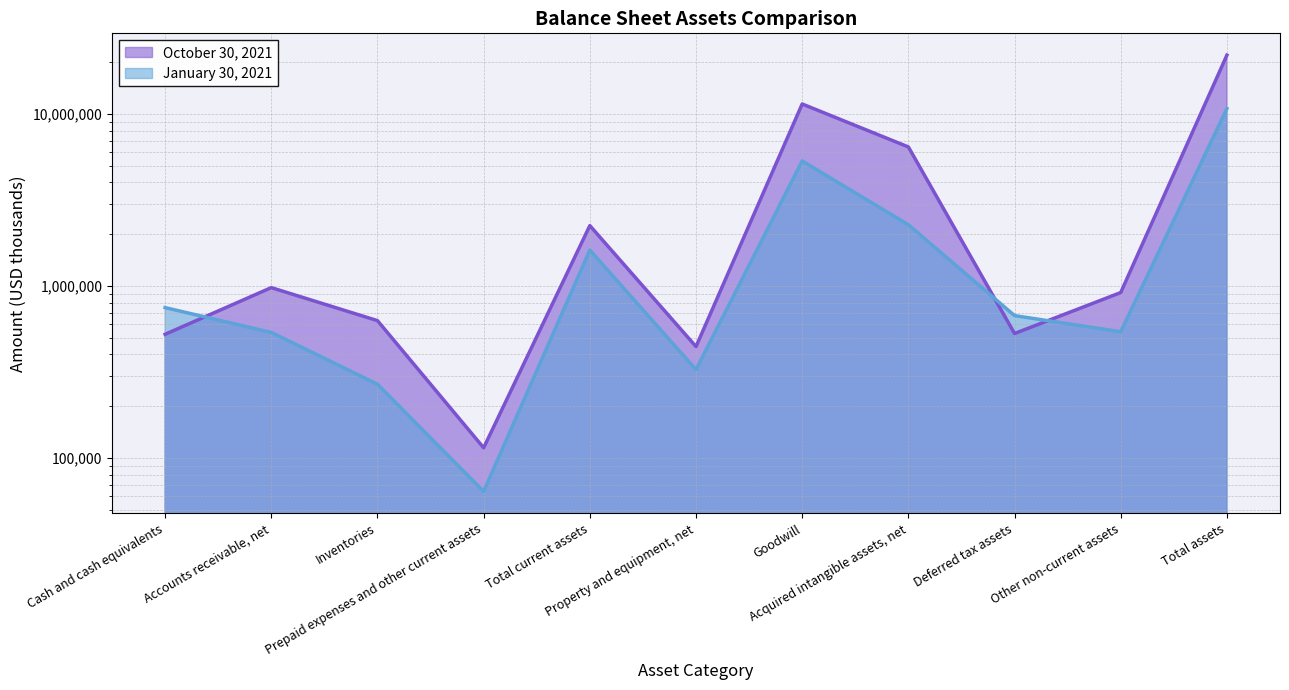

Rank the series by their maximum value, from highest to lowest.

October 30, 2021, January 30, 2021